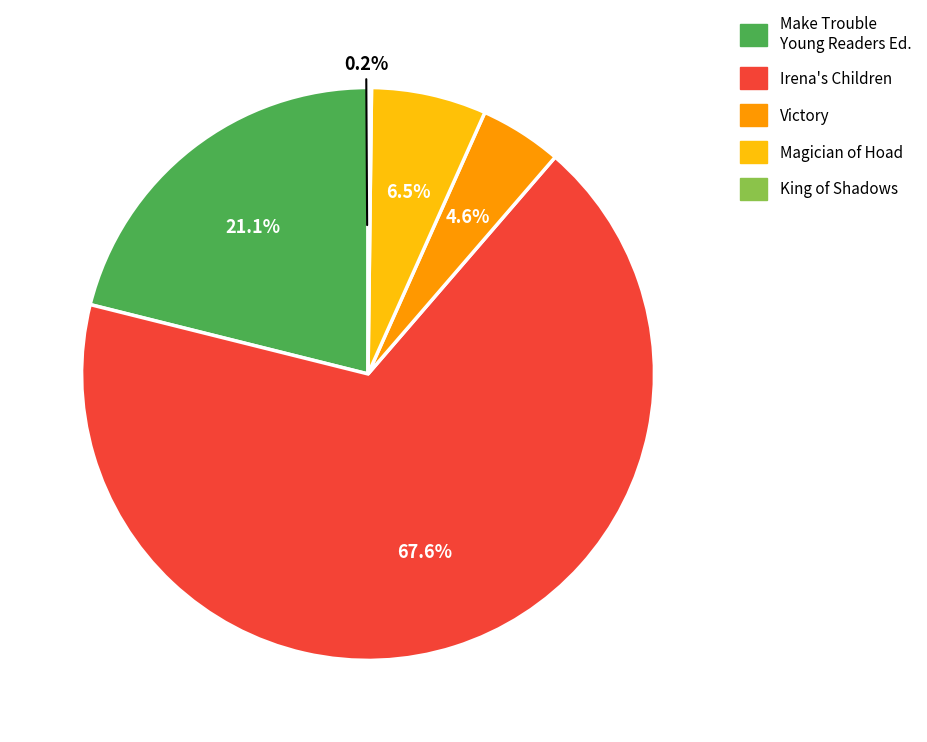

What is the change in value from Magician of Hoad to King of Shadows?

-47294404